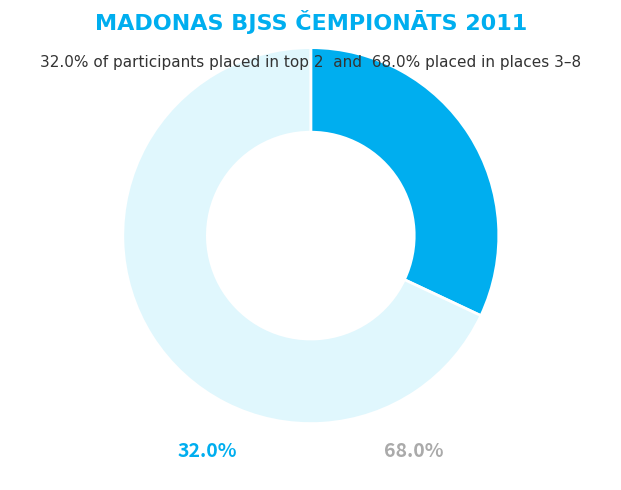

What percentage is the Place 1 slice, to the nearest percent?

16%